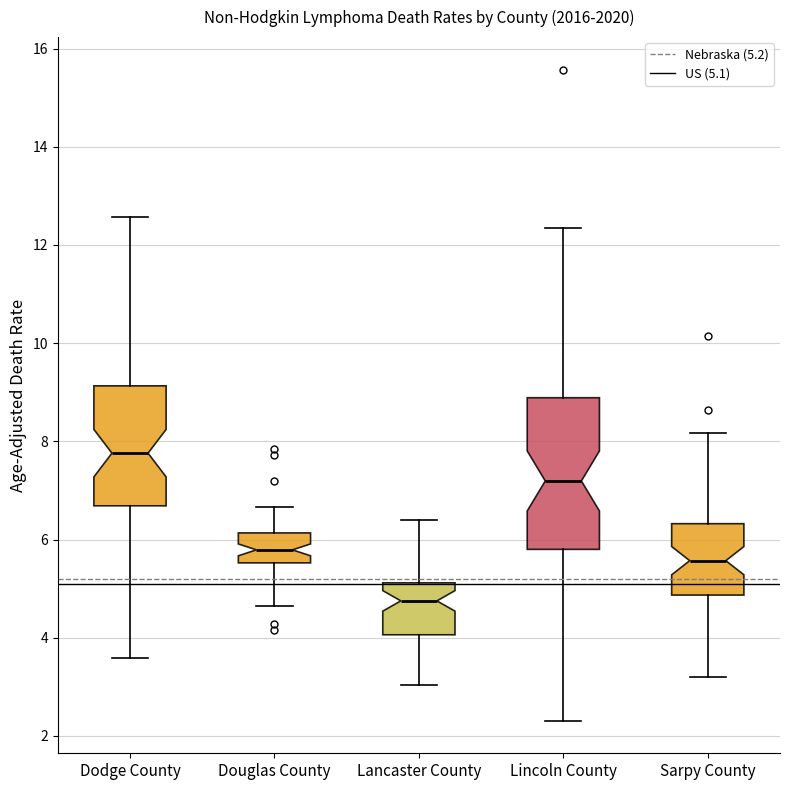

Where does the lower whisker of the box for Lincoln County end on the y-axis? The values are not printed on the chart, so give them approximately, as read against the axis.

2.4